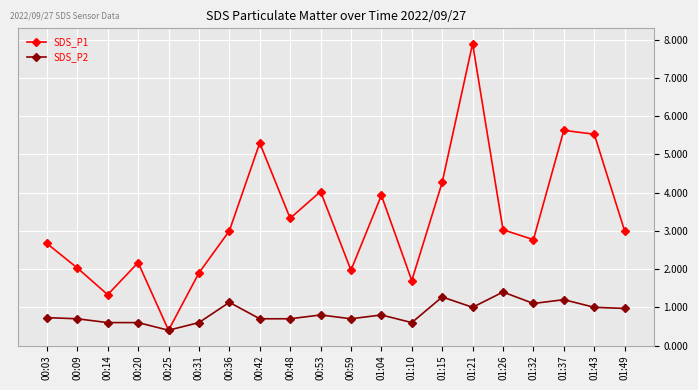

How many distinct data groups are displayed?

2